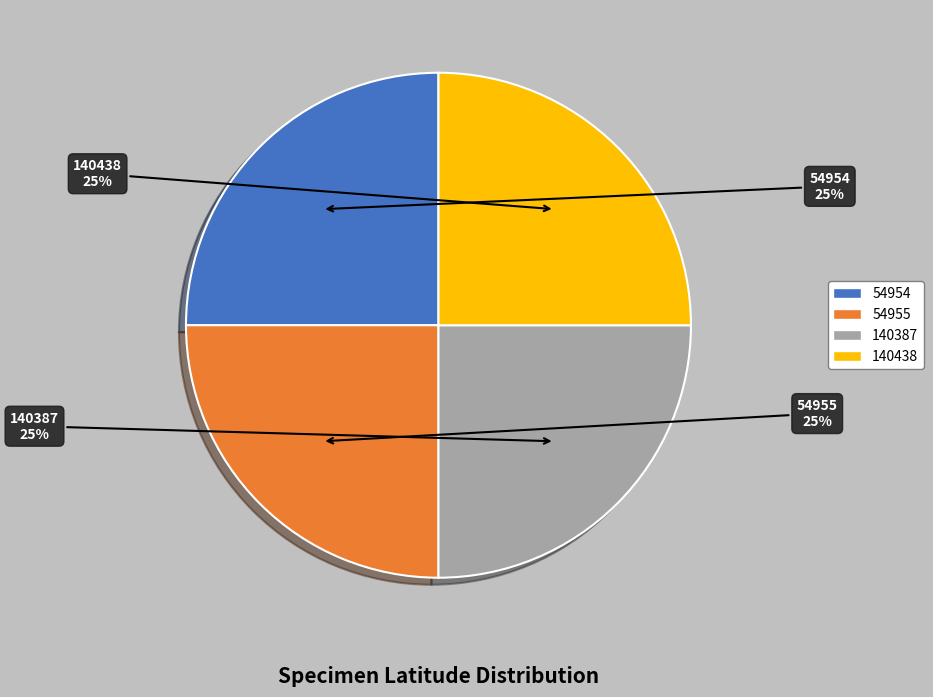

To the nearest percent, what is the average slice percentage?

25%